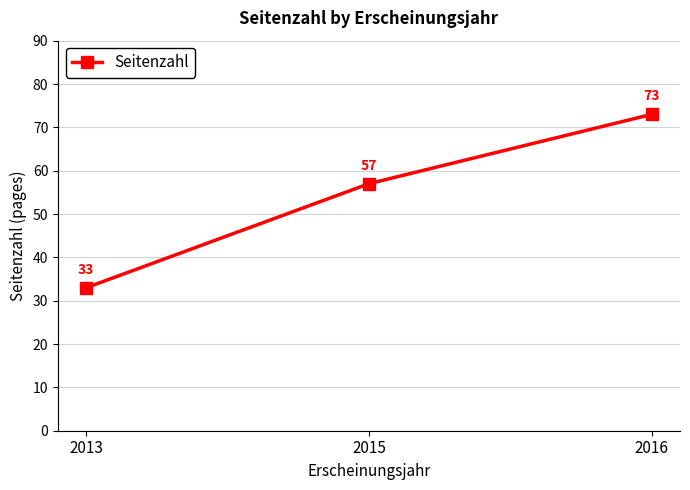

Between 2015 and 2013, which is larger?

2015